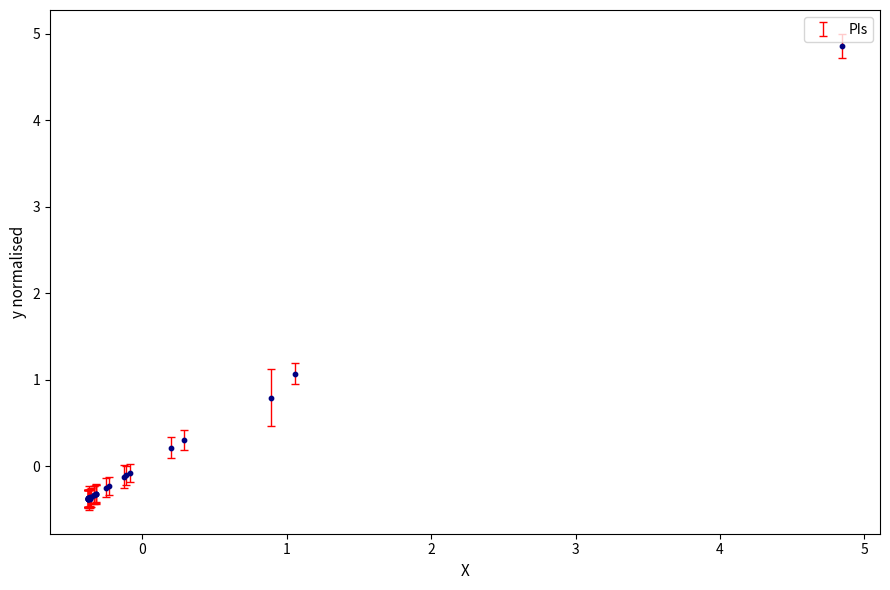

What Y value in the scatter plot is closest to 2?

1.1